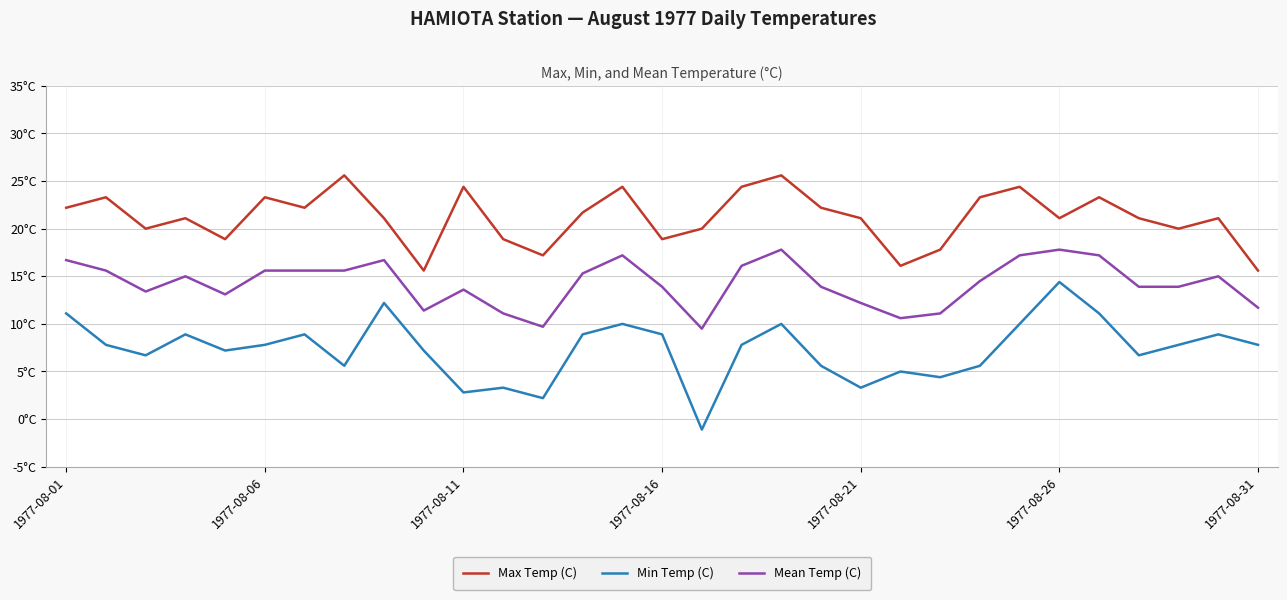

In Mean Temp (C), how many points are higher than both neighbors (excluding endpoints)?

7